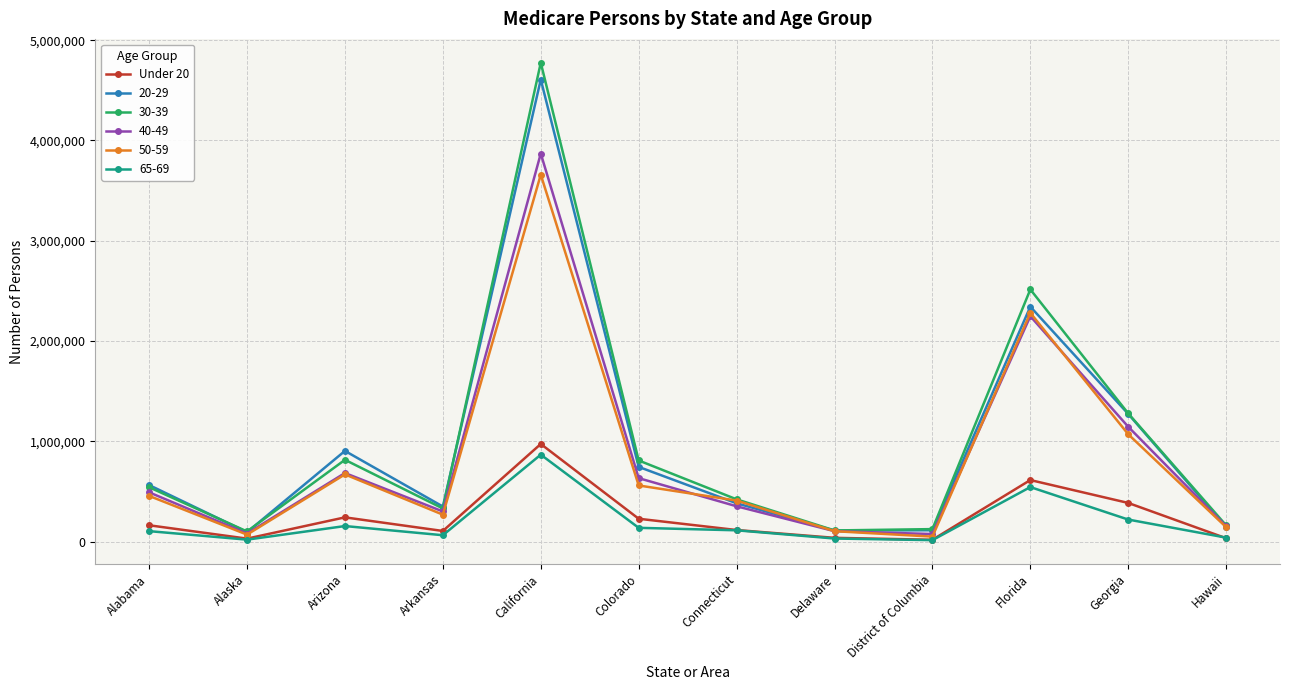

Is the value of 30-39 at Connecticut greater than the value of Under 20 at Alaska?

Yes